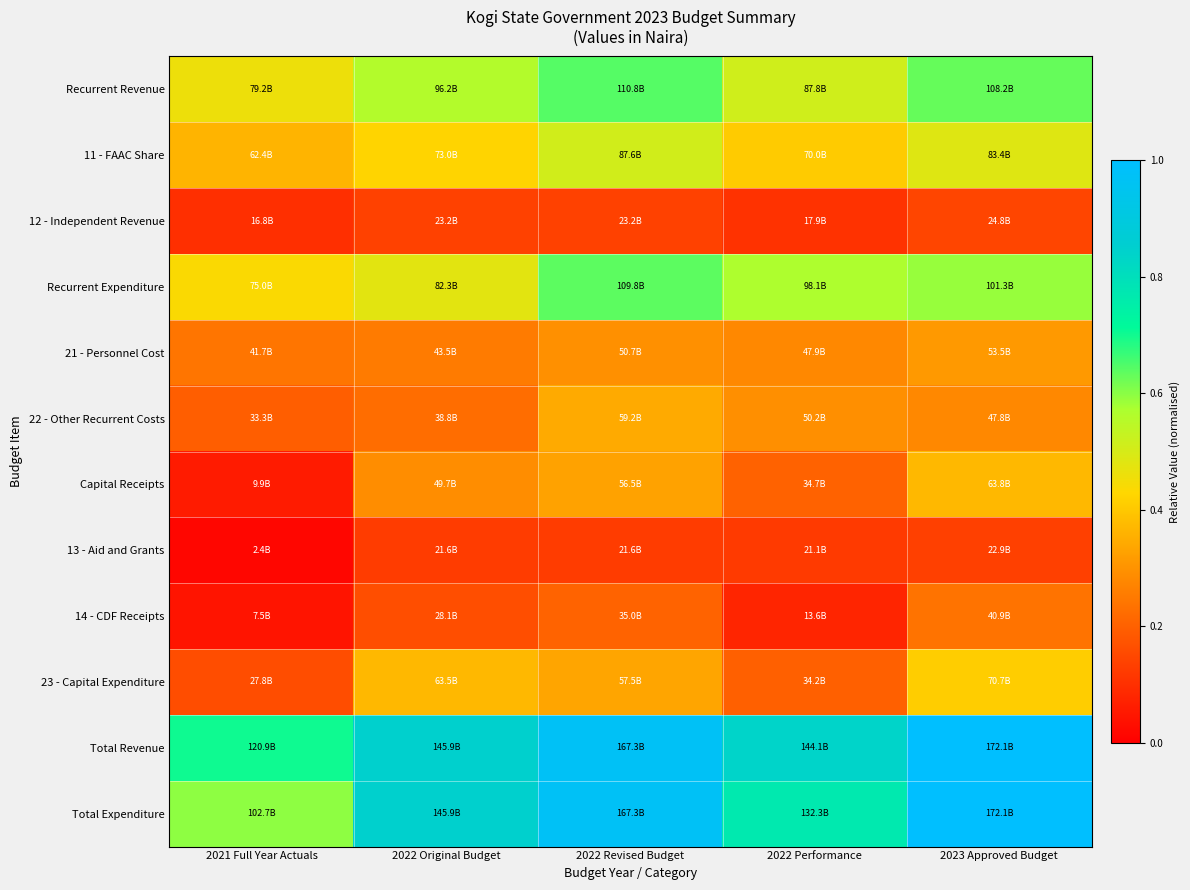

Reading left to right, extract all data points from this chart.

Recurrent Revenue: 2021 Full Year Actuals=0.5	2022 Original Budget=0.6	2022 Revised Budget=0.6	2022 Performance=0.5	2023 Approved Budget=0.6
11 - FAAC Share: 2021 Full Year Actuals=0.4	2022 Original Budget=0.4	2022 Revised Budget=0.5	2022 Performance=0.4	2023 Approved Budget=0.5
12 - Independent Revenue: 2021 Full Year Actuals=0.1	2022 Original Budget=0.1	2022 Revised Budget=0.1	2022 Performance=0.1	2023 Approved Budget=0.1
Recurrent Expenditure: 2021 Full Year Actuals=0.4	2022 Original Budget=0.5	2022 Revised Budget=0.6	2022 Performance=0.6	2023 Approved Budget=0.6
21 - Personnel Cost: 2021 Full Year Actuals=0.2	2022 Original Budget=0.3	2022 Revised Budget=0.3	2022 Performance=0.3	2023 Approved Budget=0.3
22 - Other Recurrent Costs: 2021 Full Year Actuals=0.2	2022 Original Budget=0.2	2022 Revised Budget=0.3	2022 Performance=0.3	2023 Approved Budget=0.3
Capital Receipts: 2021 Full Year Actuals=0.1	2022 Original Budget=0.3	2022 Revised Budget=0.3	2022 Performance=0.2	2023 Approved Budget=0.4
13 - Aid and Grants: 2021 Full Year Actuals=0.0	2022 Original Budget=0.1	2022 Revised Budget=0.1	2022 Performance=0.1	2023 Approved Budget=0.1
14 - CDF Receipts: 2021 Full Year Actuals=0.0	2022 Original Budget=0.2	2022 Revised Budget=0.2	2022 Performance=0.1	2023 Approved Budget=0.2
23 - Capital Expenditure: 2021 Full Year Actuals=0.2	2022 Original Budget=0.4	2022 Revised Budget=0.3	2022 Performance=0.2	2023 Approved Budget=0.4
Total Revenue: 2021 Full Year Actuals=0.7	2022 Original Budget=0.8	2022 Revised Budget=1.0	2022 Performance=0.8	2023 Approved Budget=1.0
Total Expenditure: 2021 Full Year Actuals=0.6	2022 Original Budget=0.8	2022 Revised Budget=1.0	2022 Performance=0.8	2023 Approved Budget=1.0